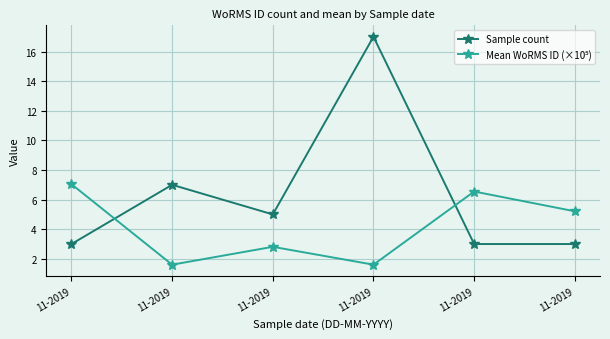

At how many categories does at least one series exceed 7?

2